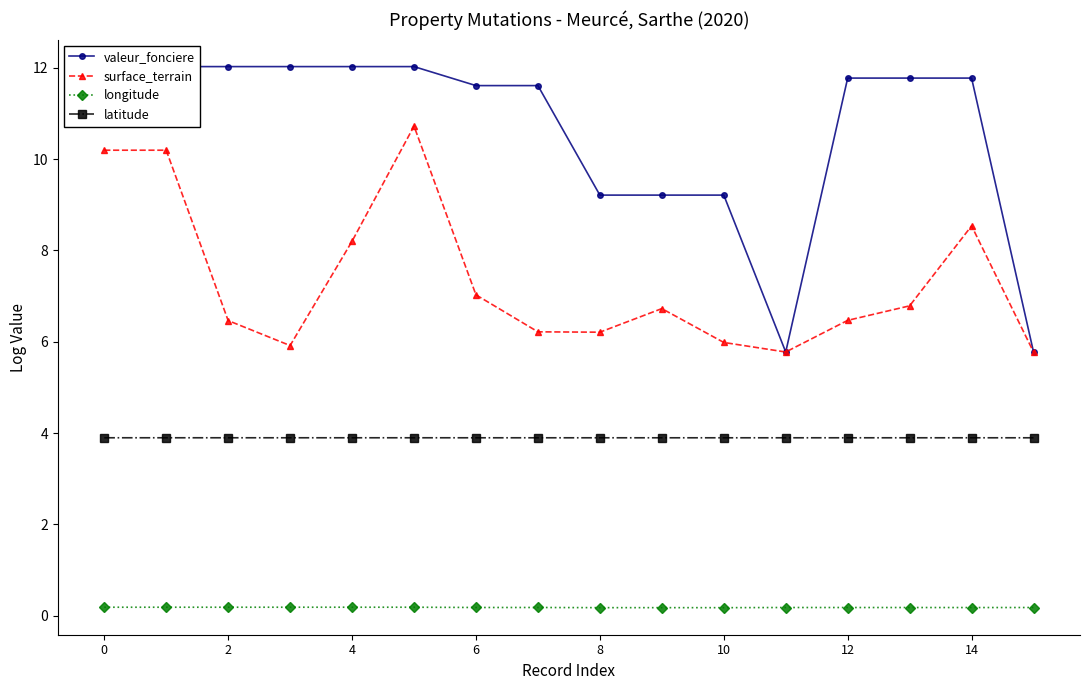

Where is the first local minimum for latitude?

10